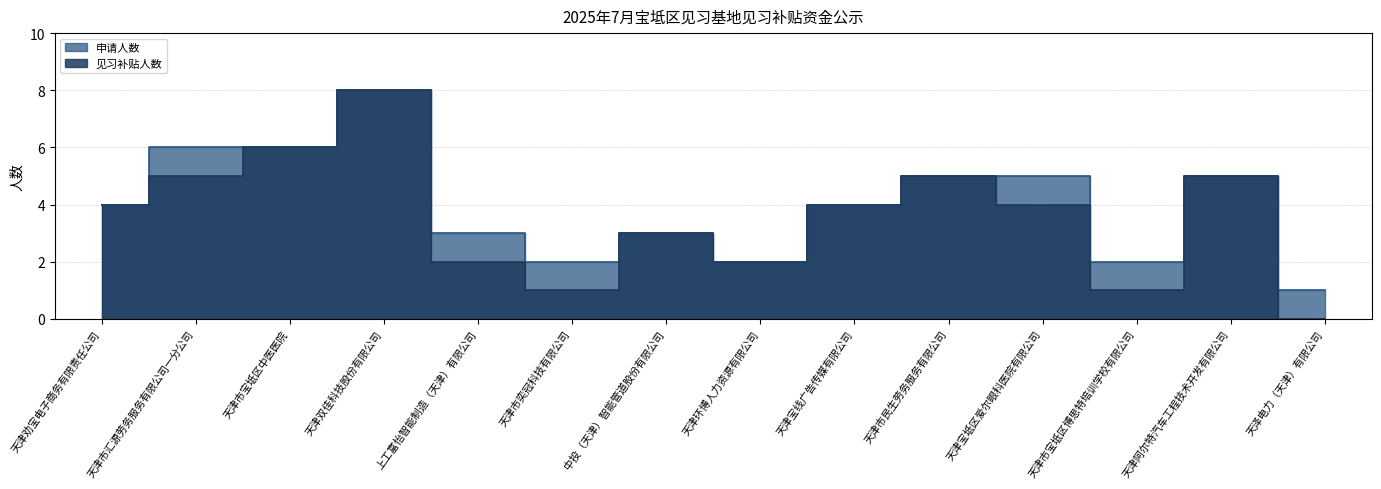

What is the difference between the highest and lowest values at 天泽电力（天津）有限公司?

1